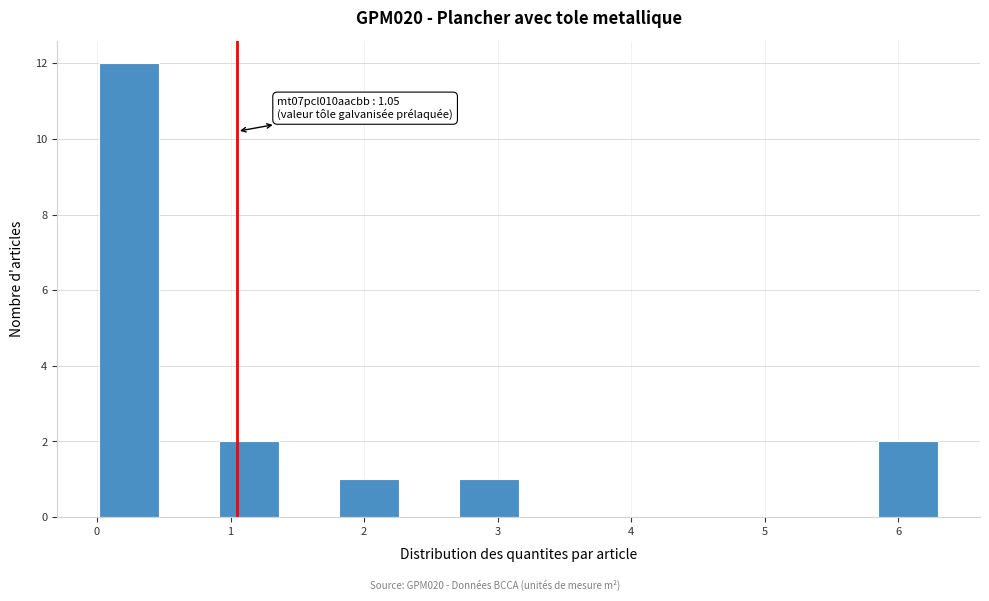

Over which range of the x-axis is the bar tallest?

0.0 to 0.5